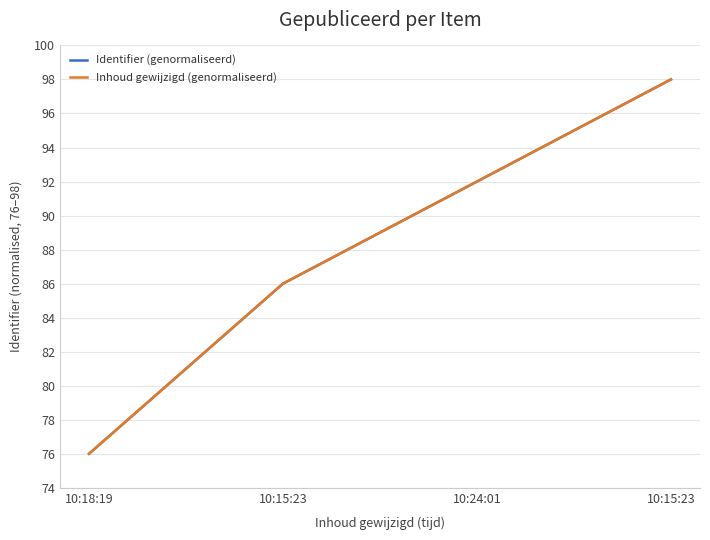

Does the chart have visible grid lines?

Yes